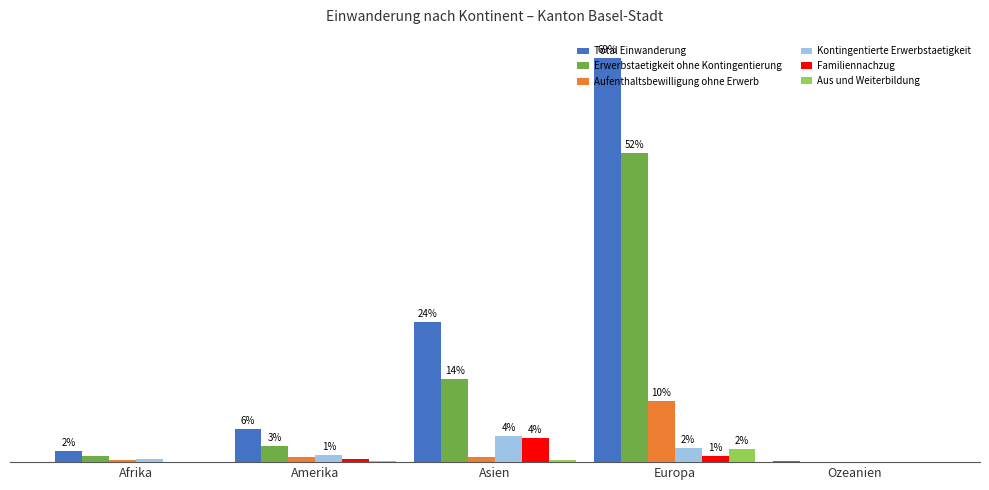

Reading right to left, what are all the values shown in this chart?

Total Einwanderung: Ozeanien=3	Europa=1354	Asien=470	Amerika=110	Afrika=37
Erwerbstaetigkeit ohne Kontingentierung: Ozeanien=1	Europa=1036	Asien=279	Amerika=55	Afrika=19
Aufenthaltsbewilligung ohne Erwerb: Ozeanien=1	Europa=206	Asien=18	Amerika=18	Afrika=6
Kontingentierte Erwerbstaetigkeit: Ozeanien=1	Europa=47	Asien=86	Amerika=23	Afrika=10
Familiennachzug: Ozeanien=0	Europa=22	Asien=80	Amerika=9	Afrika=1
Aus und Weiterbildung: Ozeanien=0	Europa=43	Asien=7	Amerika=5	Afrika=1